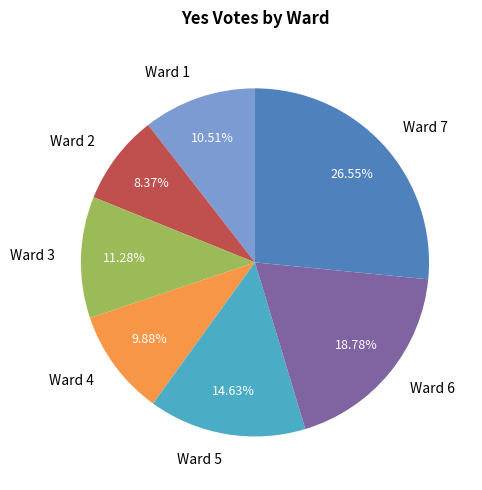

To the nearest percent, what is the difference between the largest and smallest slice percentages?

18%